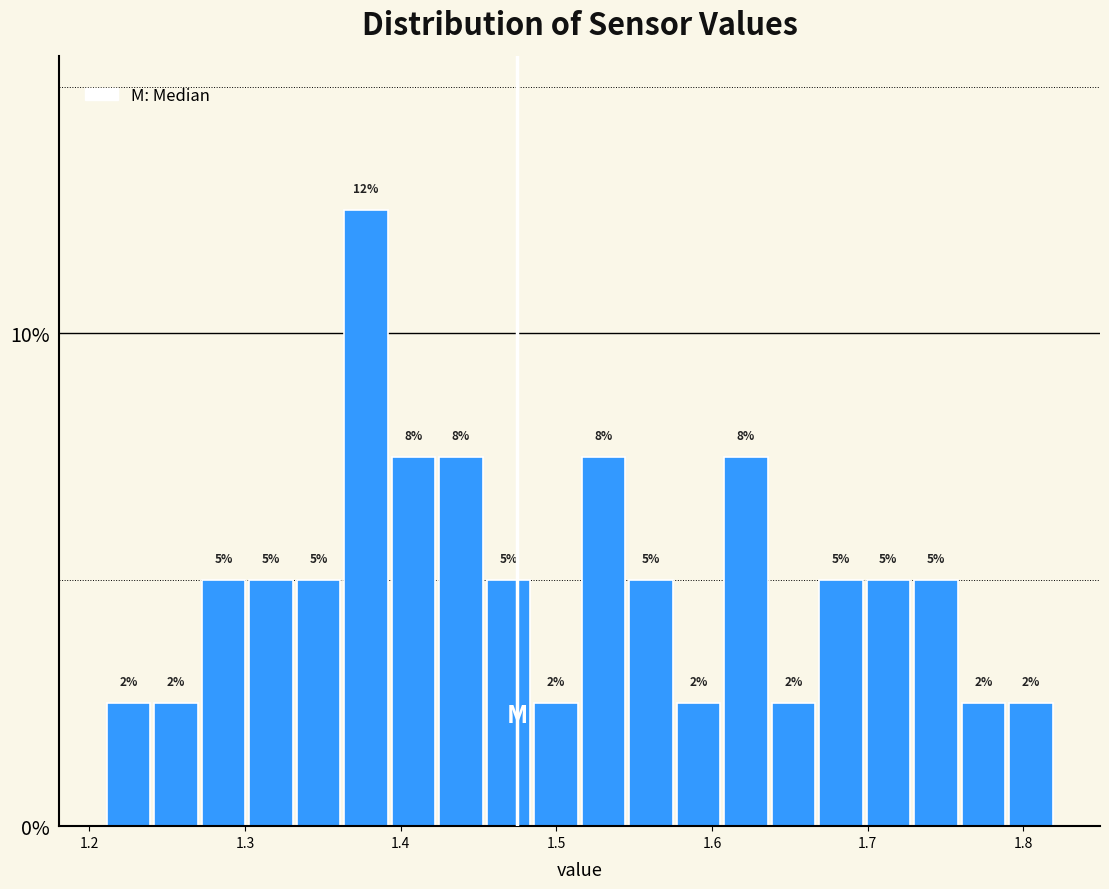

Around what value on the x-axis is the tallest bar? Give the approximate position of its centre, as read against the axis.

1.38